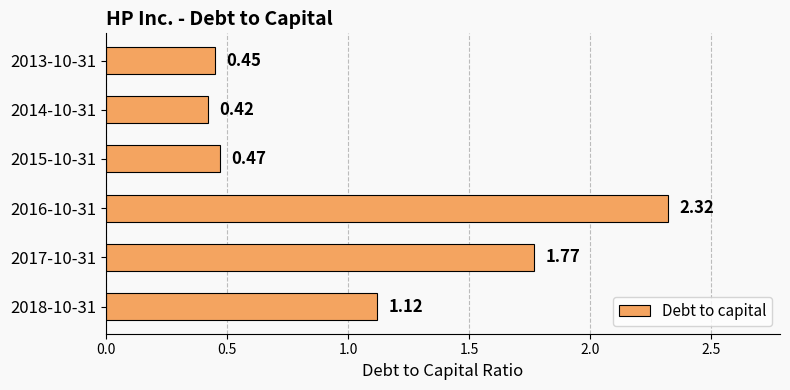

Which has a higher value, 2013-10-31 or 2018-10-31?

2018-10-31